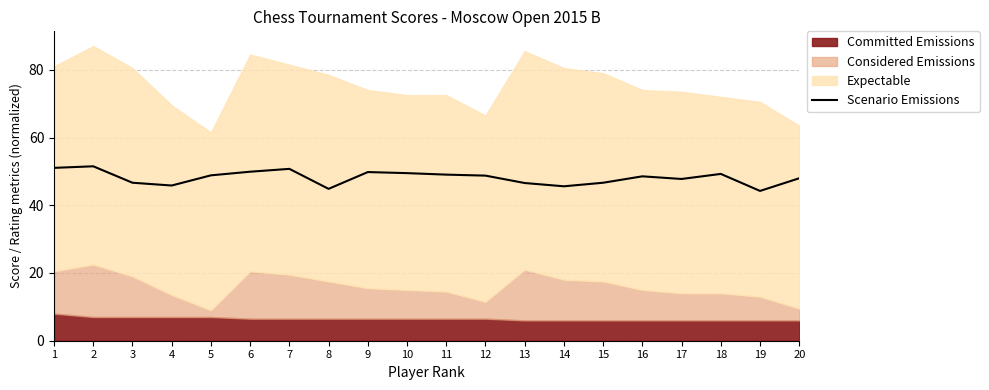

Does the chart display data point markers on the line(s)?

No